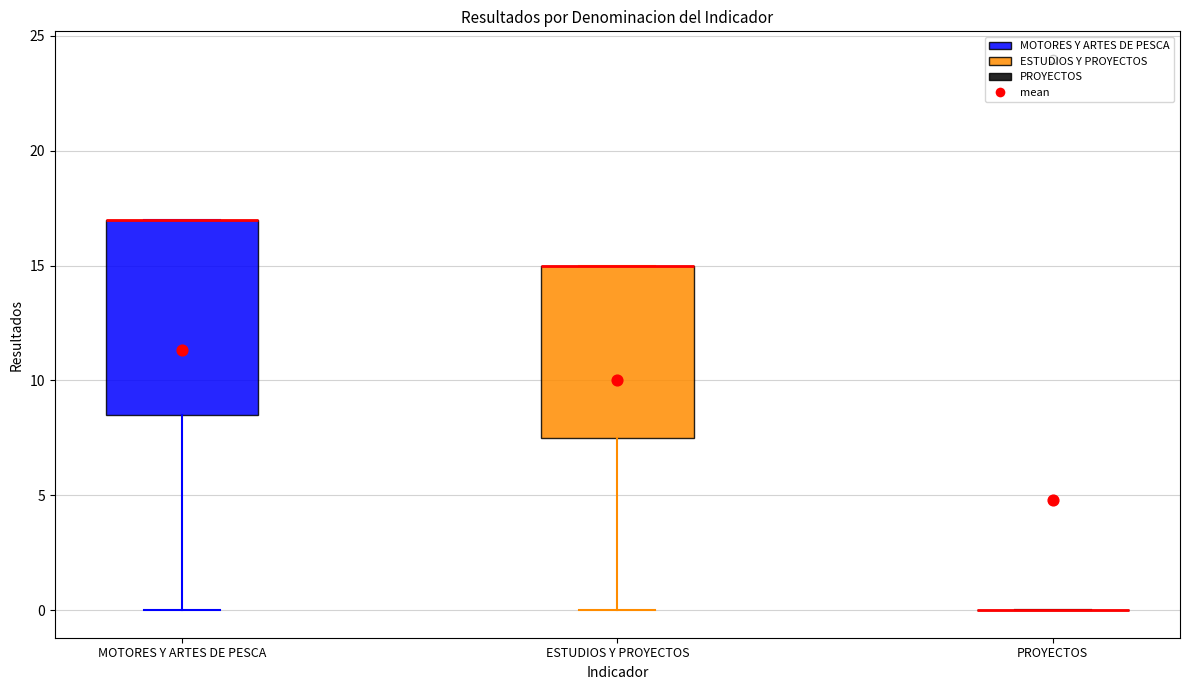

Reading left to right, transcribe this box plot: for each box, give where its median line is, the range the box spans, and where its two whiskers end, as read against the y-axis. The values are not printed on the chart, so give them approximately, as read against the axis.

MOTORES Y ARTES DE PESCA: median 17.0 (drawn on the box's upper edge), box 8.5 to 17.0, whiskers 0.0 to 17.0
ESTUDIOS Y PROYECTOS: median 15.0 (drawn on the box's upper edge), box 7.5 to 15.0, whiskers 0.0 to 15.0
PROYECTOS: box collapsed to a line at 0.0, whiskers 0.0 to 0.0